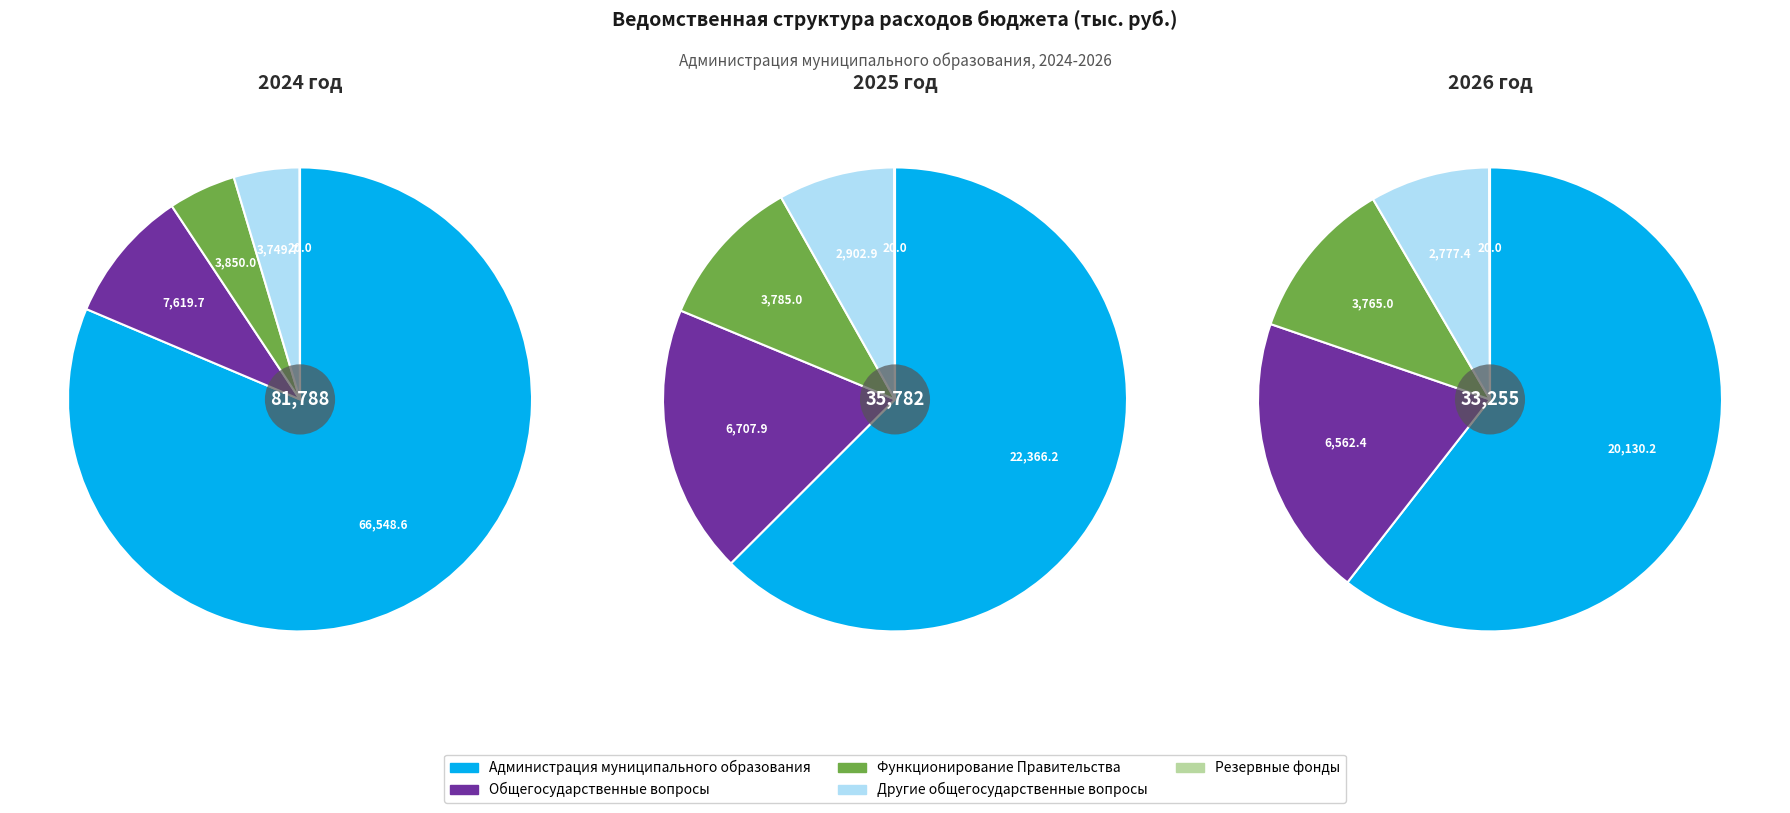

Which series has the widest spread of values?

2024 год